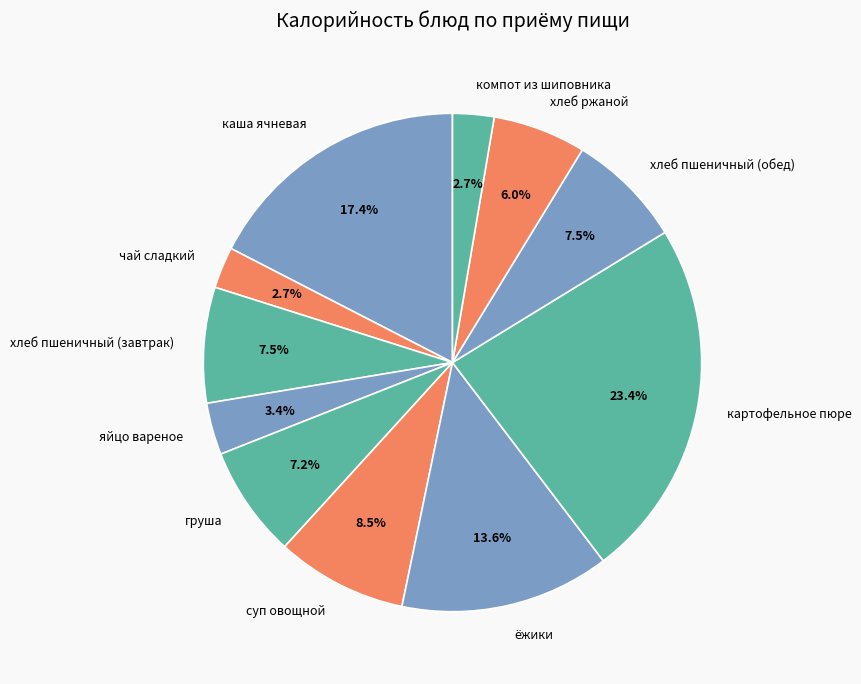

Is it true that чай сладкий is 17% of the pie?

False